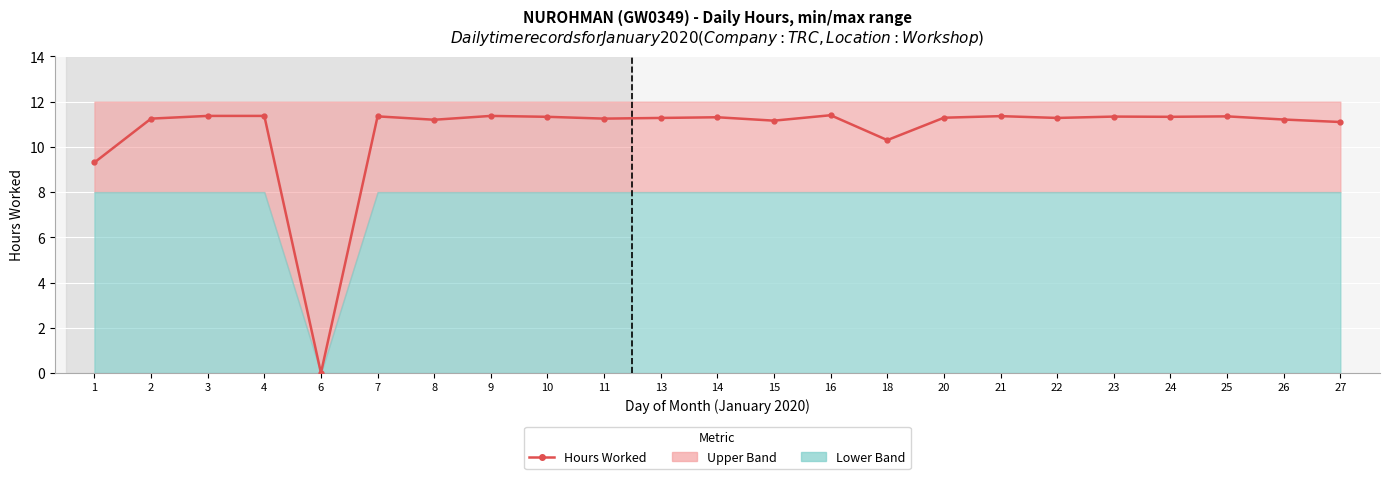

What is the difference between the second highest and second lowest values?

2.1